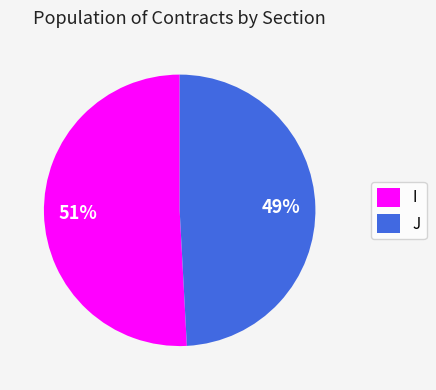

What is the largest slice in the pie chart?

I